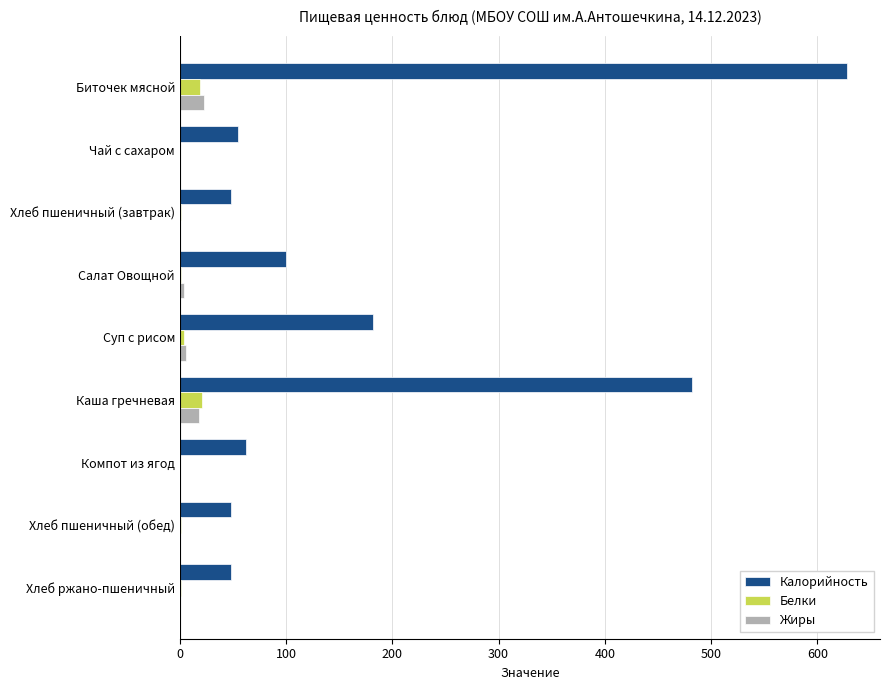

Is the value of Калорийность at Компот из ягод greater than the value of Белки at Биточек мясной?

Yes